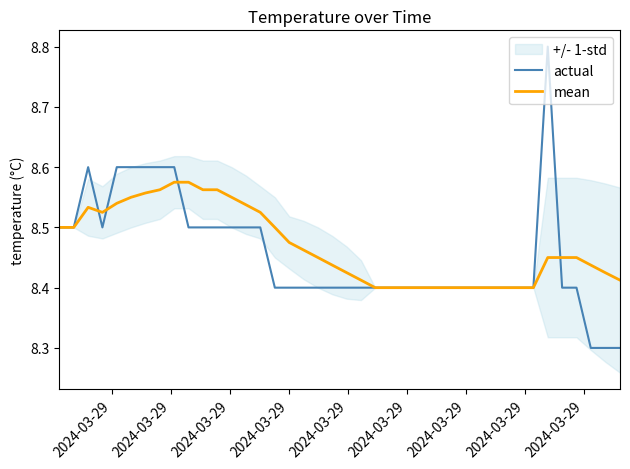

What is the difference between the maximum and minimum values in the mean series?

0.2